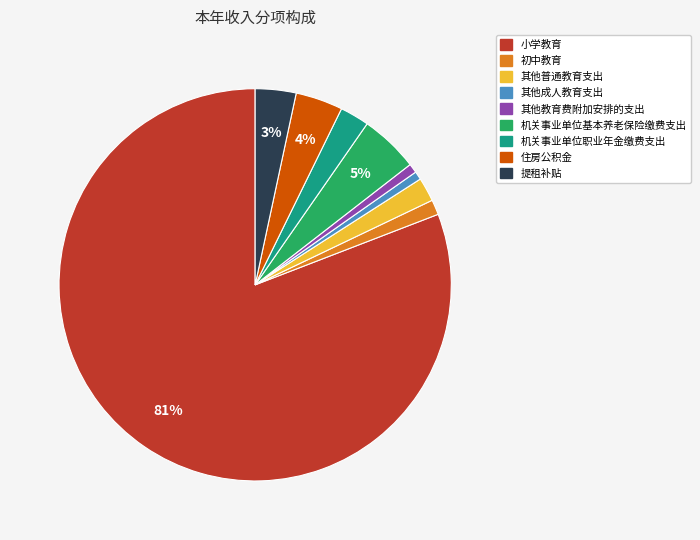

Combined, do 机关事业单位职业年金缴费支出 and 小学教育 account for over 50%?

Yes